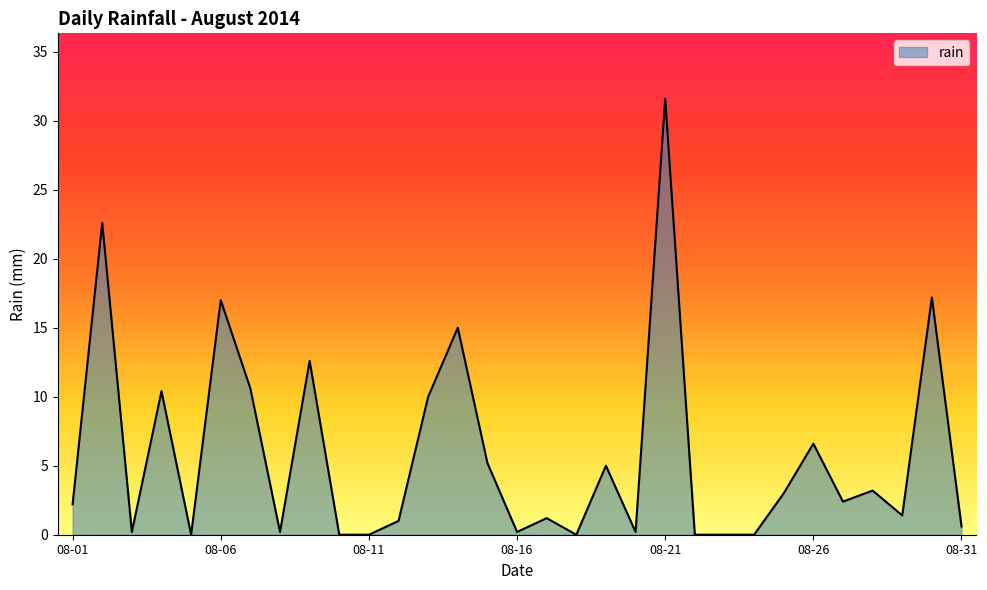

What is the greatest value displayed?

31.6